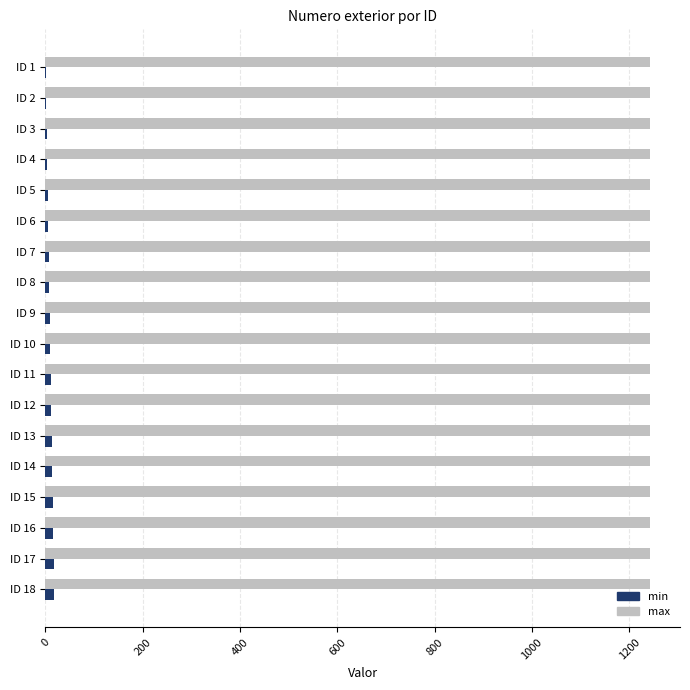

Which series has the largest total across all categories?

max